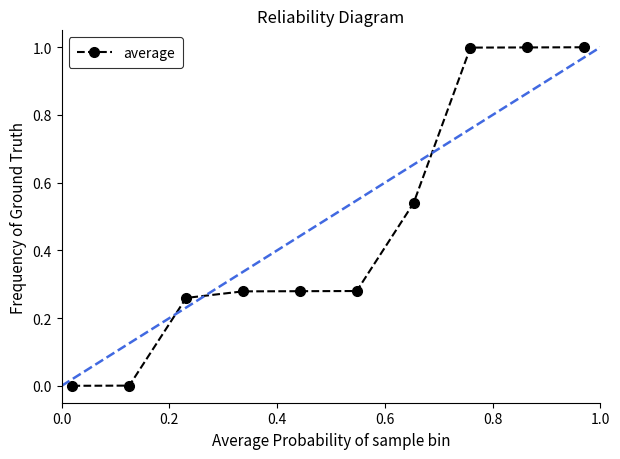

What is the sum of all values?

4.6